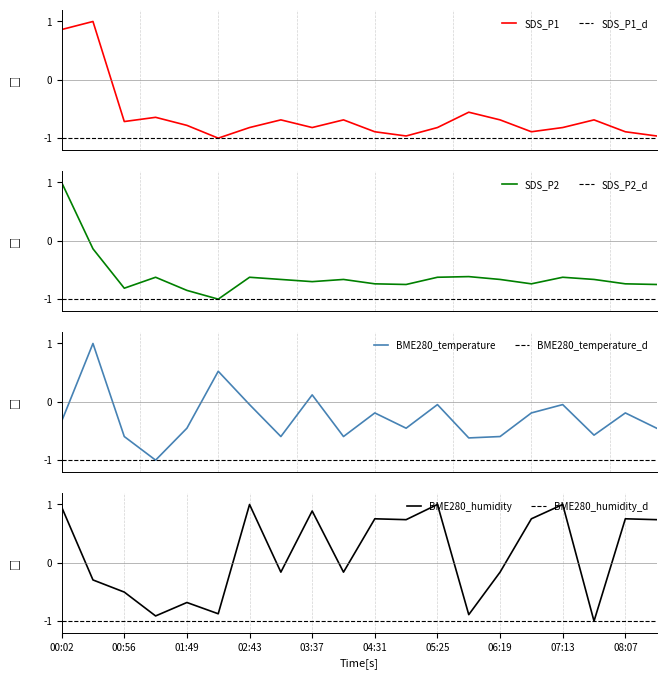

How many interior local peaks does the BME280_humidity series have?

7